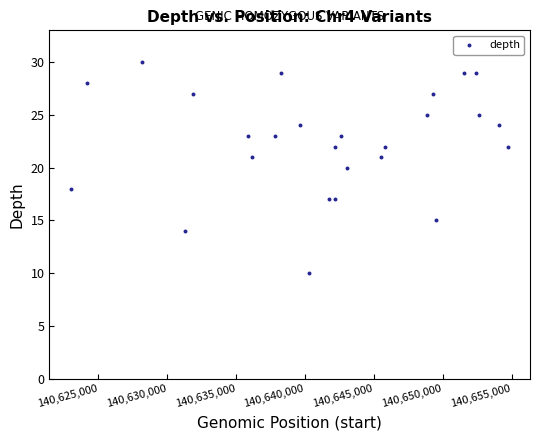

What is the range of X values (max minus min)?

31729